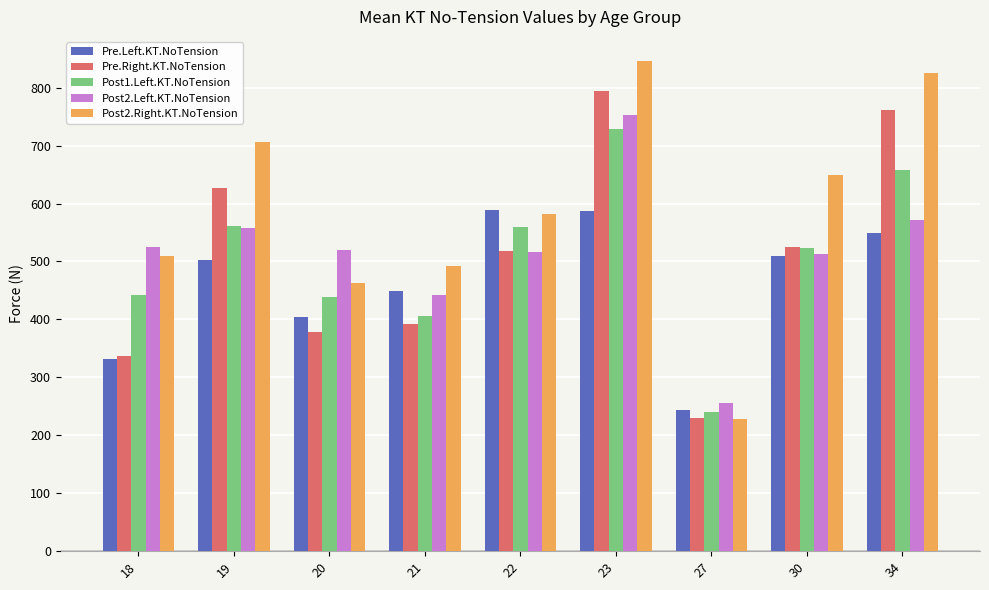

How many bars are there in total?

45